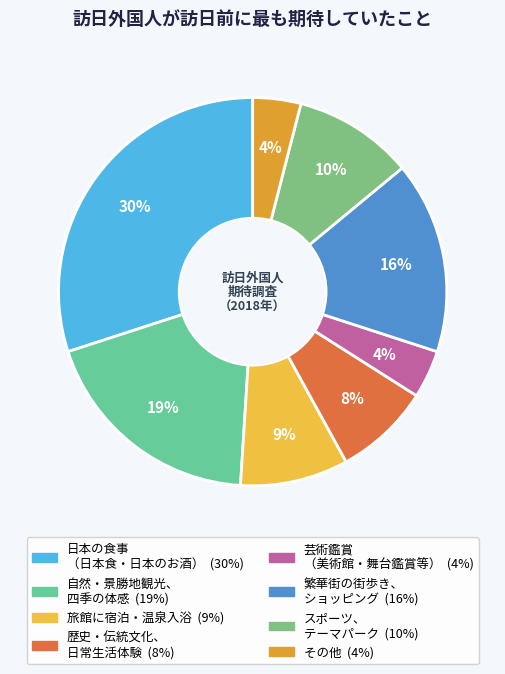

Does any single category account for the majority?

No